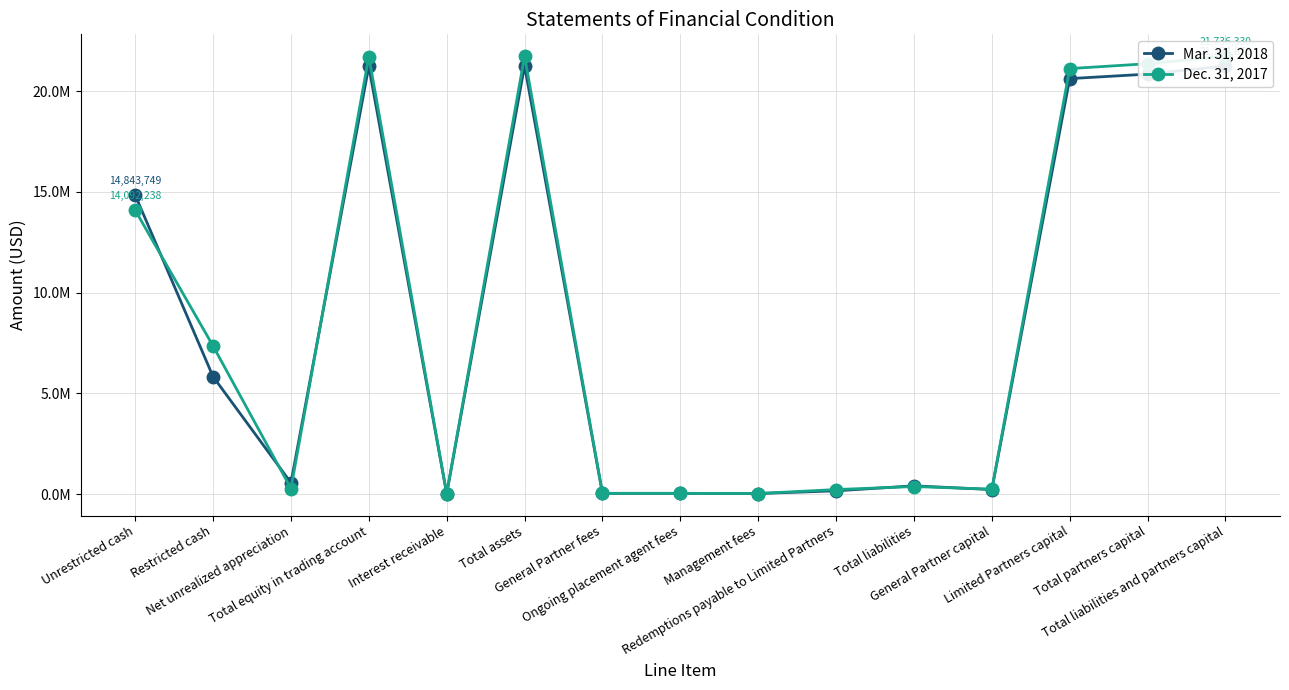

Reading left to right, what are all the values shown in this chart?

Mar. 31, 2018: 14843749	5830840	559433	21234022	20854	21254876	34611	34611	25958	160301	407964	222631	20624281	20846912	21254876
Dec. 31, 2017: 14092238	7352467	274461	21719166	16727	21736330	36098	36098	27072	223837	373105	240918	21122307	21363225	21736330